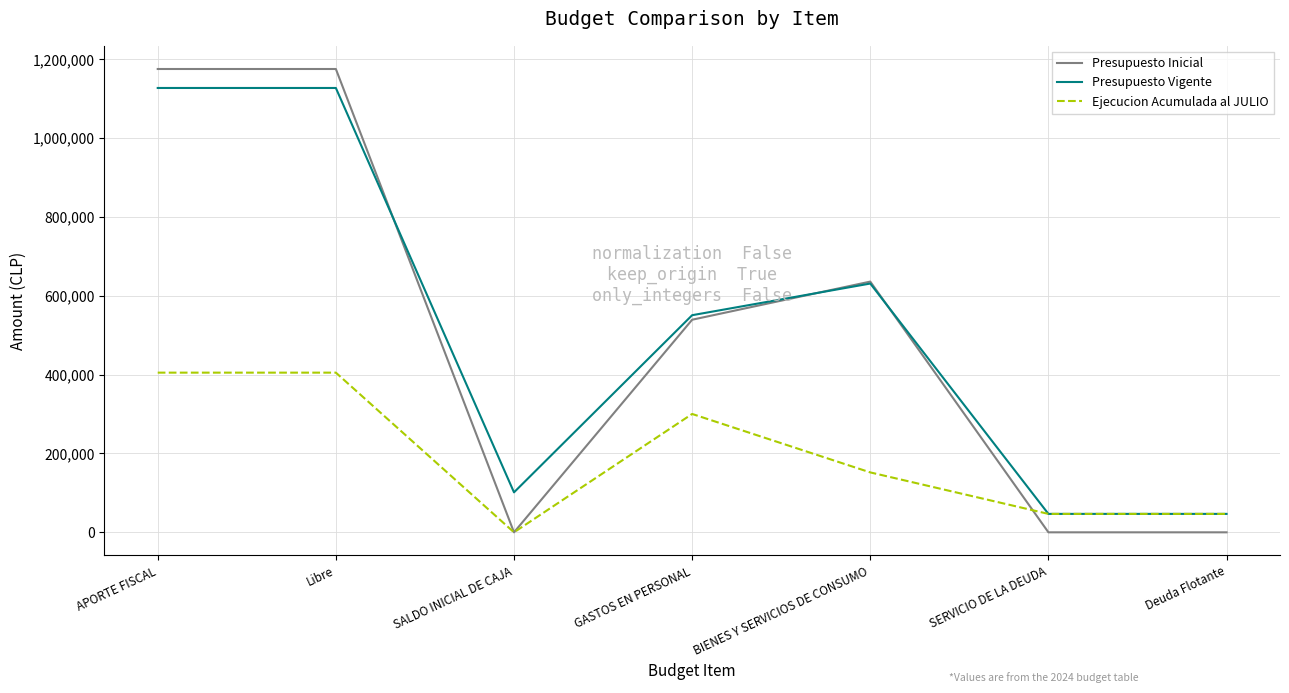

Which series changed the most between APORTE FISCAL and GASTOS EN PERSONAL?

Presupuesto Inicial